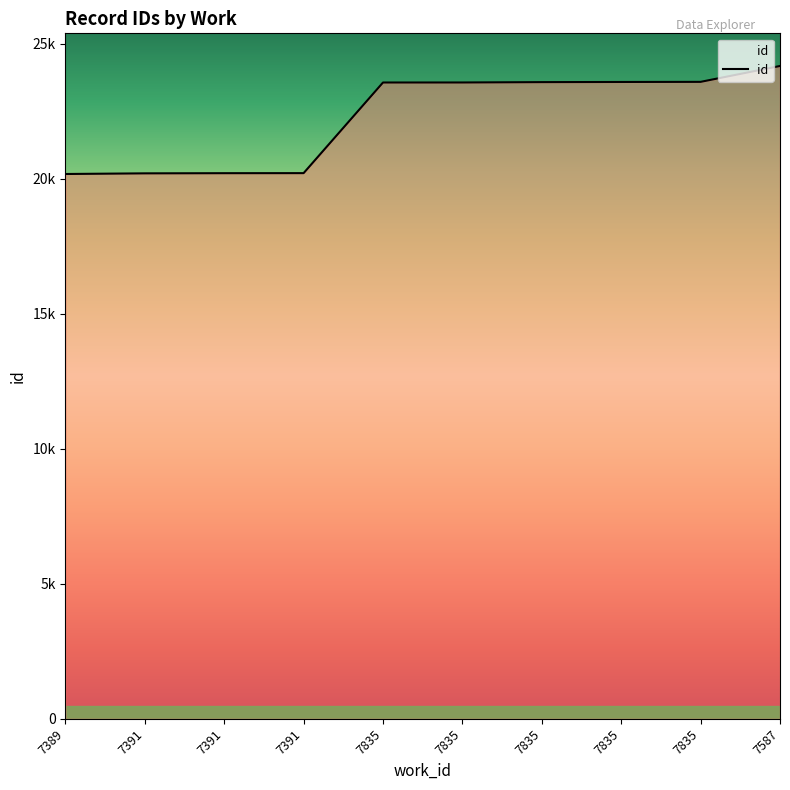

What is the difference between the maximum and second lowest values?

3975